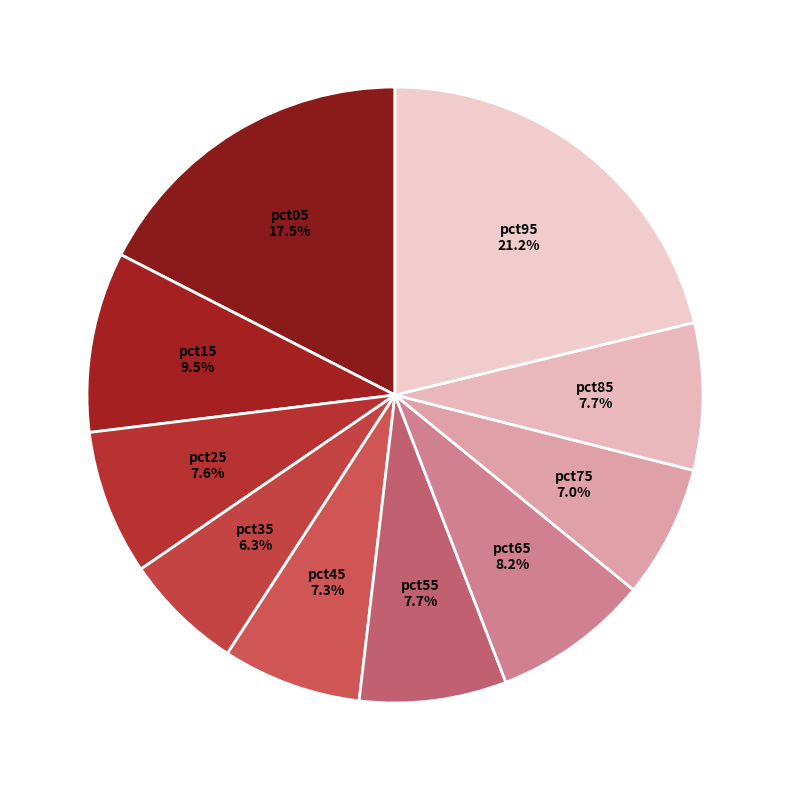

How many segments does this pie chart have?

10